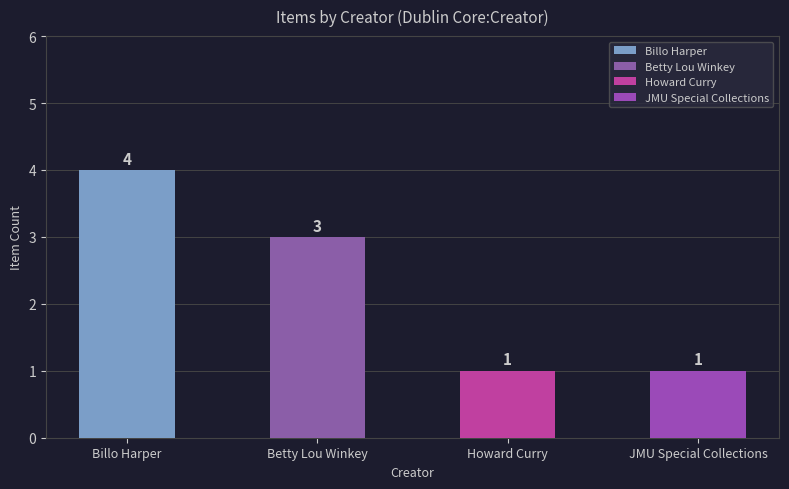

Are the bars horizontal?

No